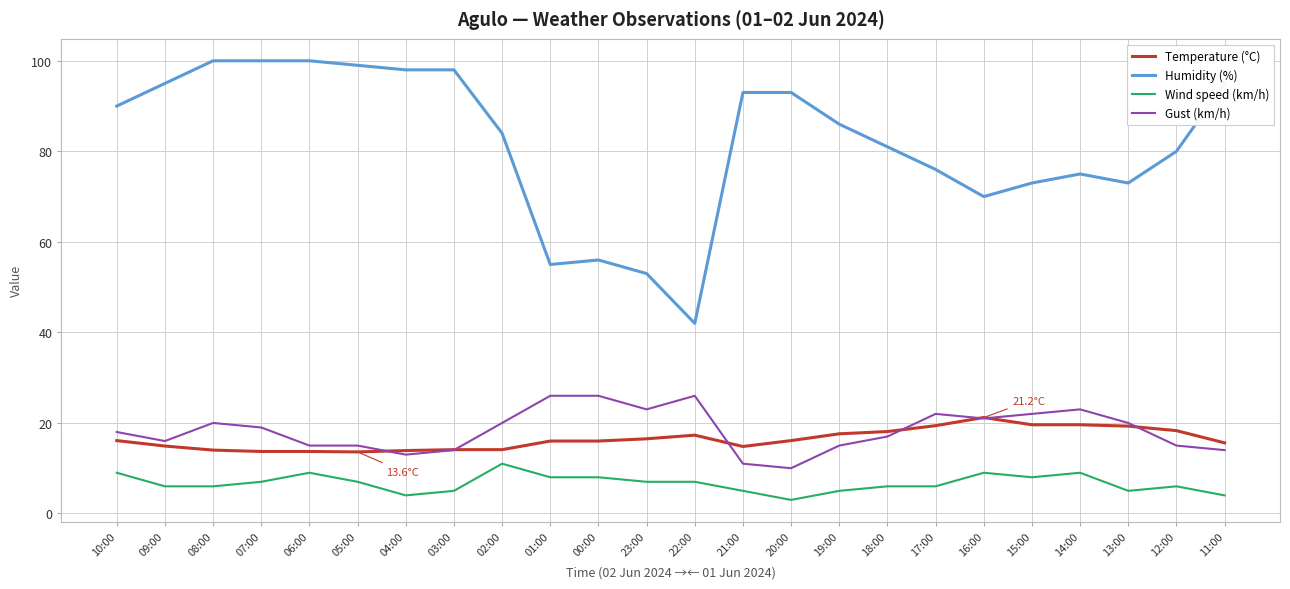

Rank the series by their maximum value, from highest to lowest.

Humidity (%), Gust (km/h), Temperature (°C), Wind speed (km/h)